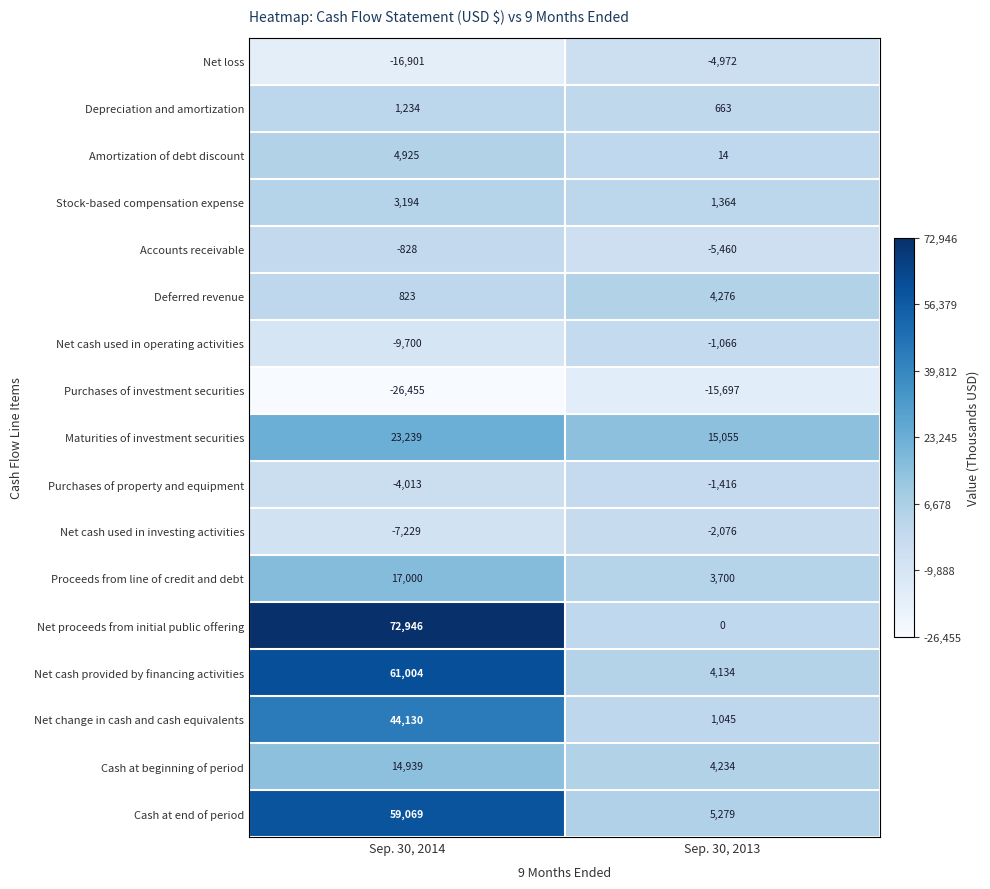

At how many categories does at least one series exceed 0?

2